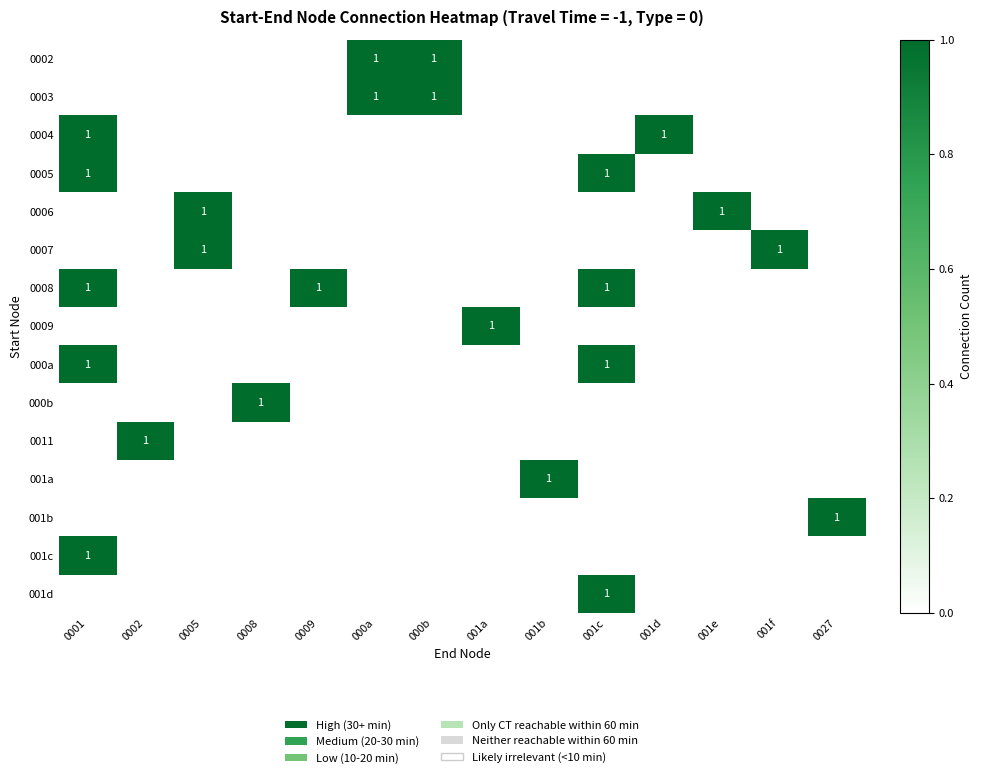

The value of 0009 at 001a is 1. True or false?

True